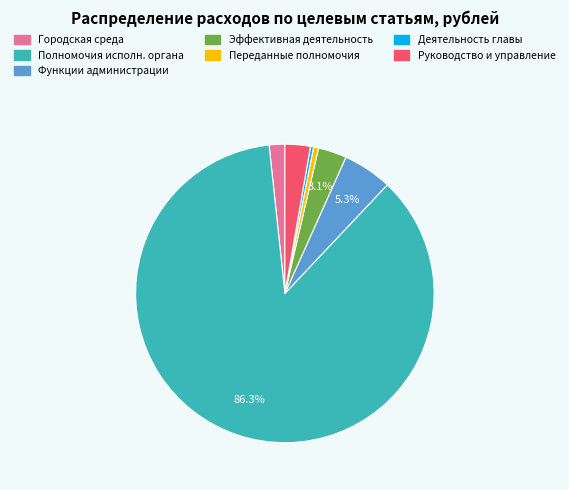

Is there any slice that represents more than half of the pie?

Yes